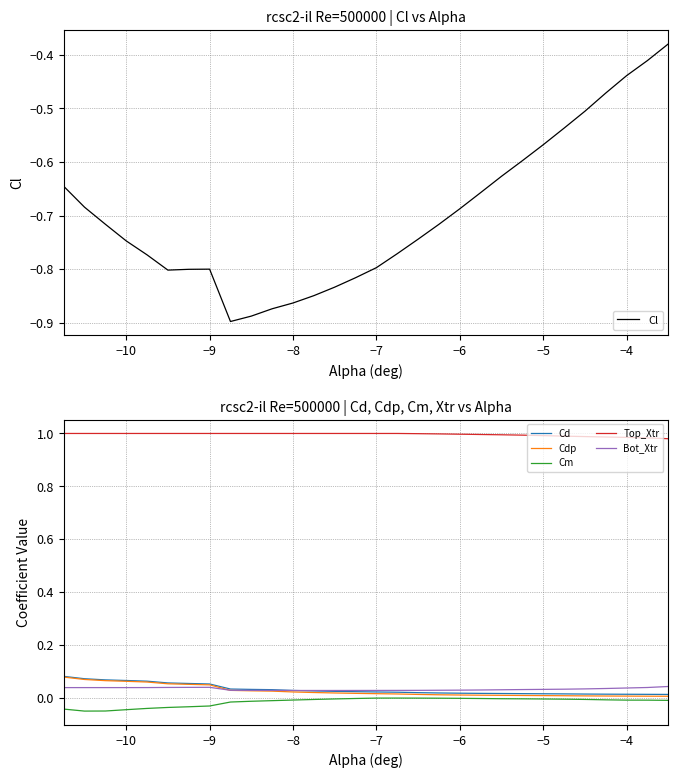

Does the chart have visible grid lines?

Yes